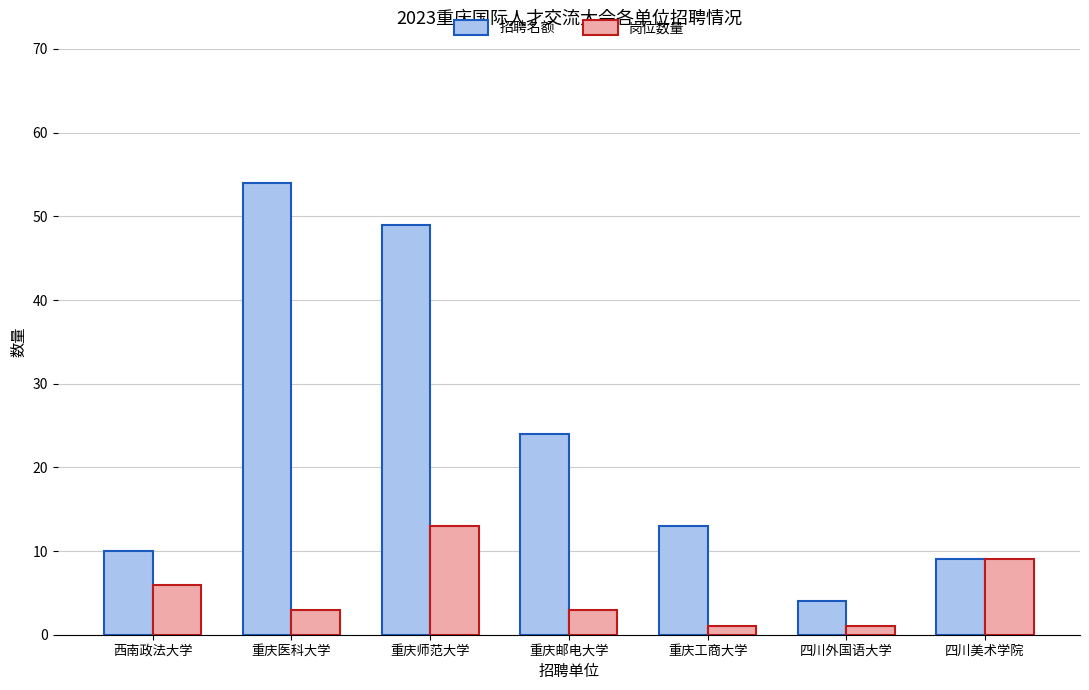

How many groups of bars are there?

7